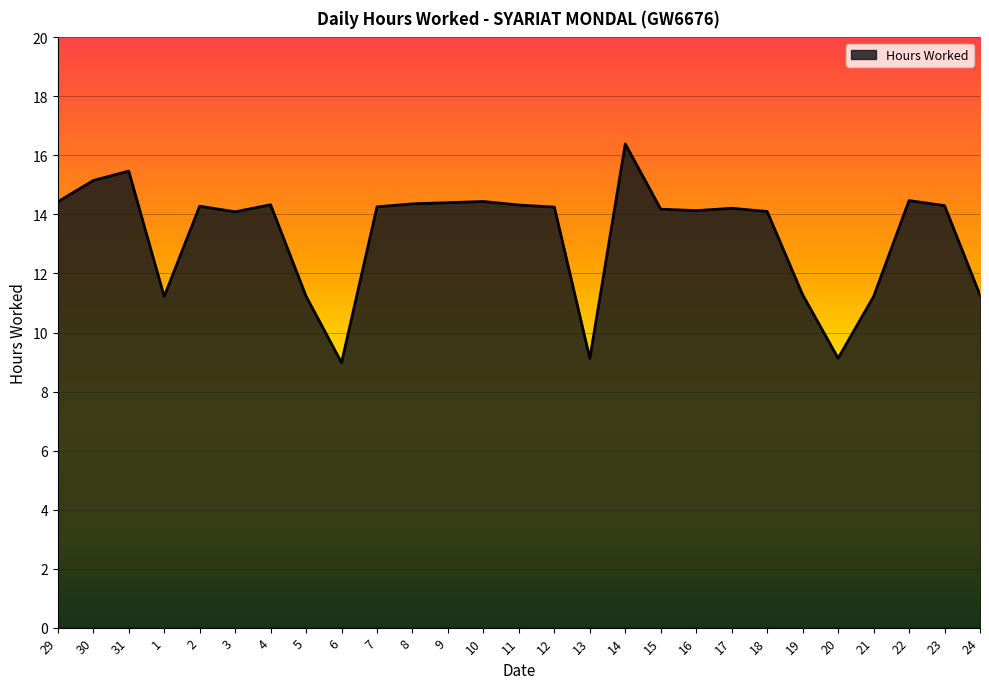

What is the minimum value shown in the chart?

9.0